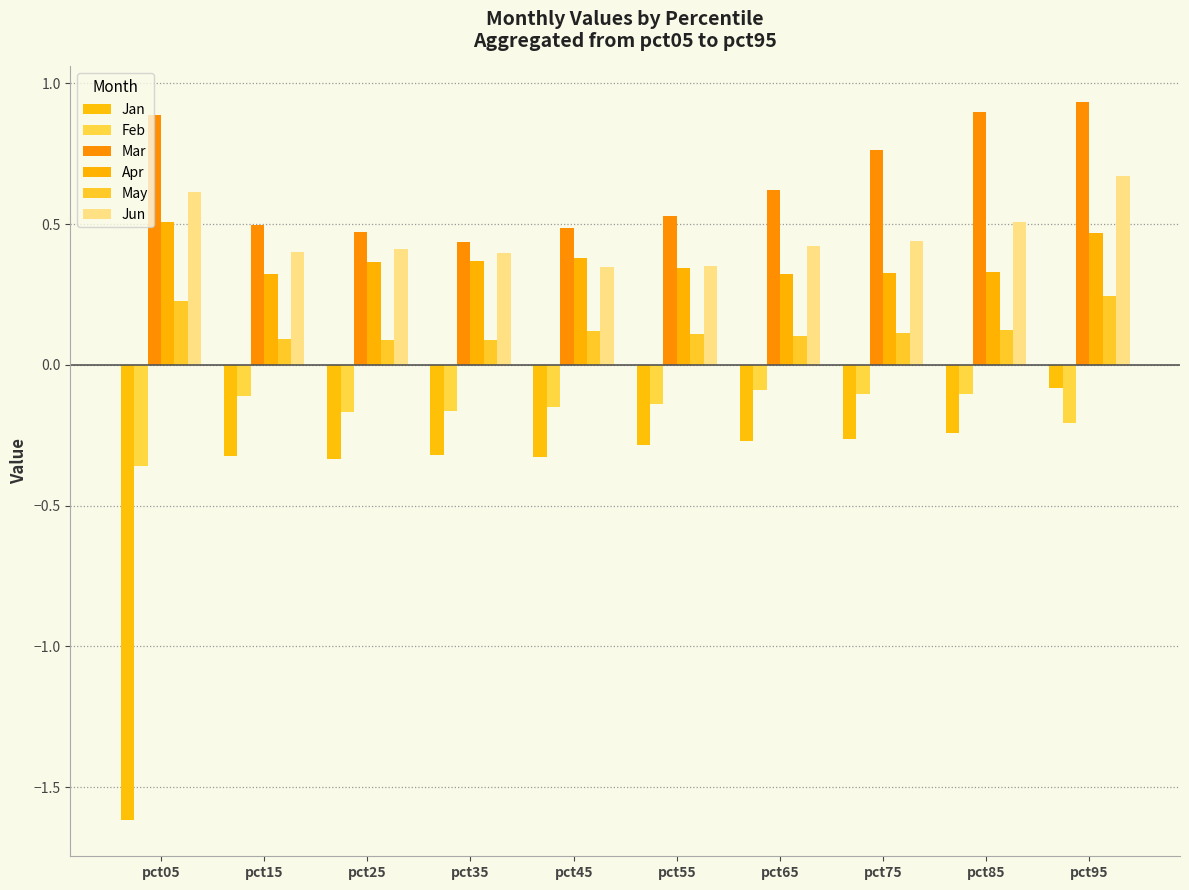

Which series has the widest spread of values?

Jan